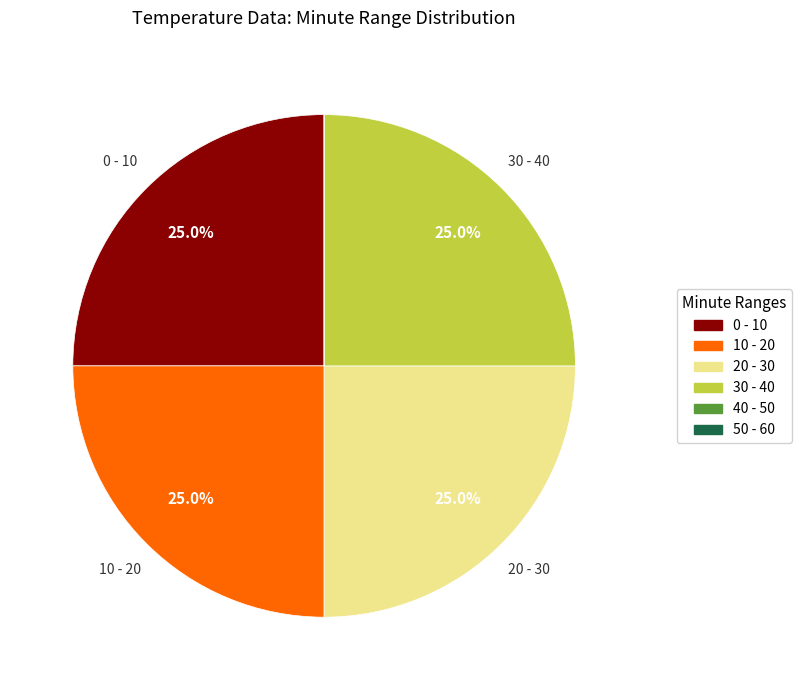

Is there a majority slice in this chart?

No